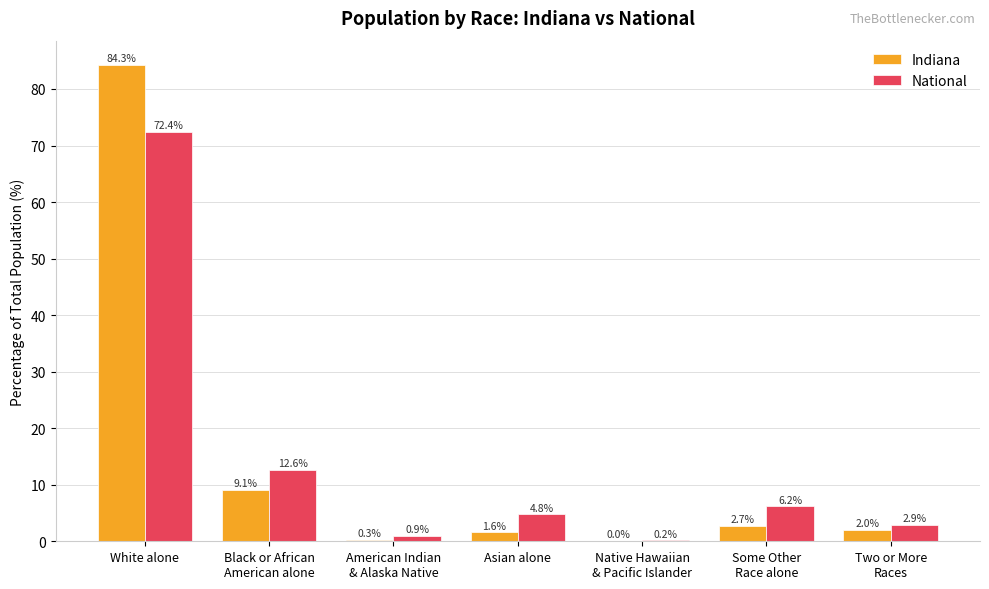

The National series shows 2.9 at Two or More
Races. True or false?

True